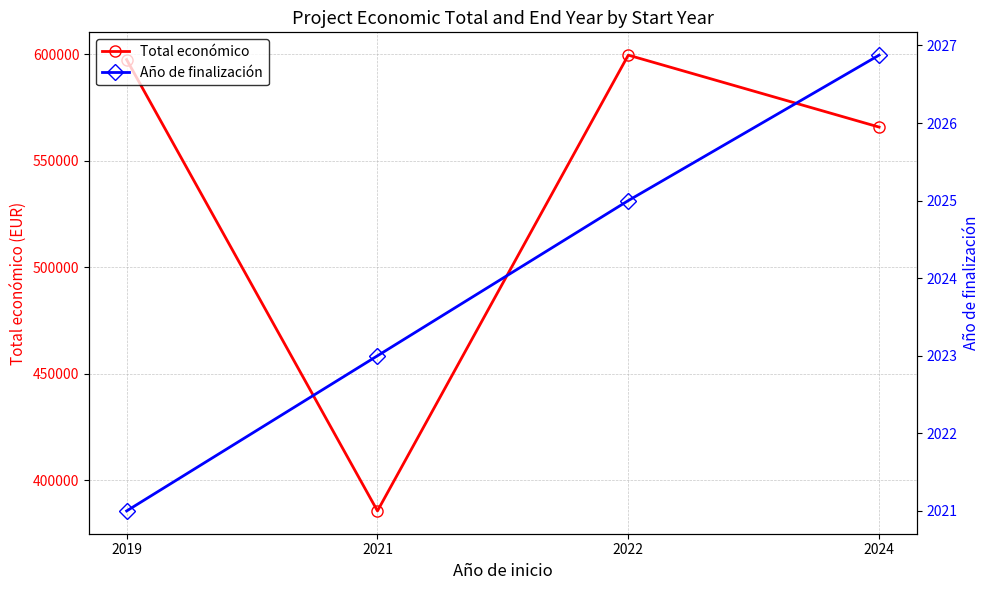

Rank the categories by Total económico value from lowest to highest.

2021, 2024, 2019, 2022